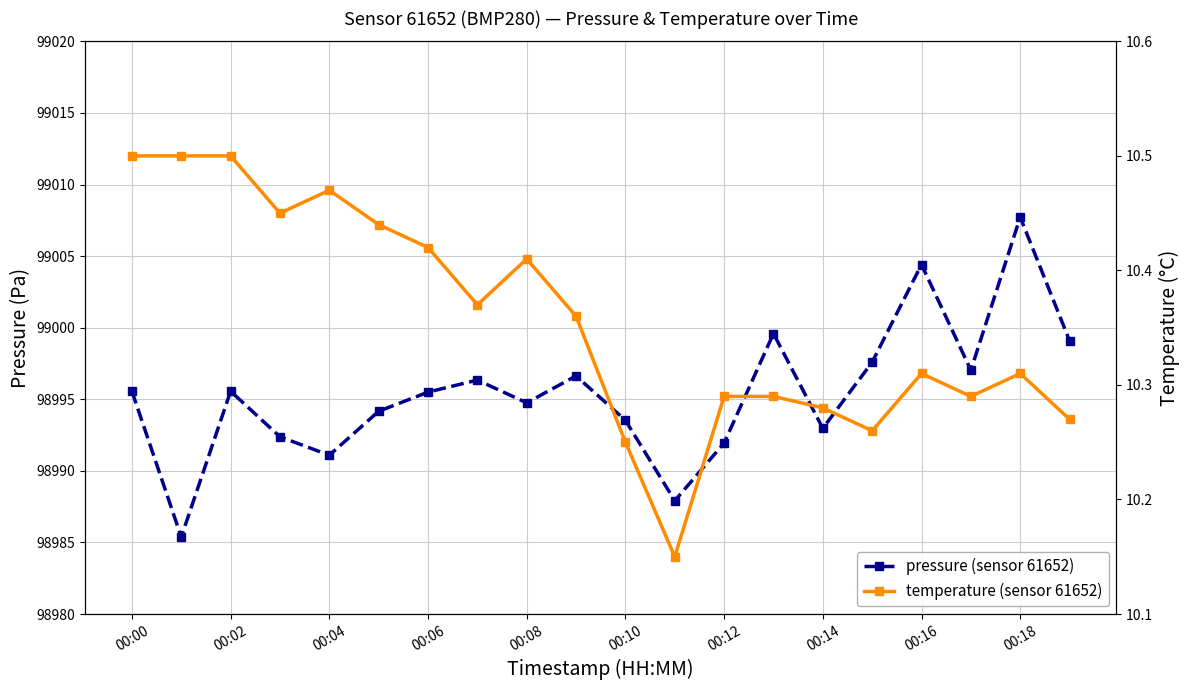

What is the difference between the highest and lowest values at 00:18?

98997.4